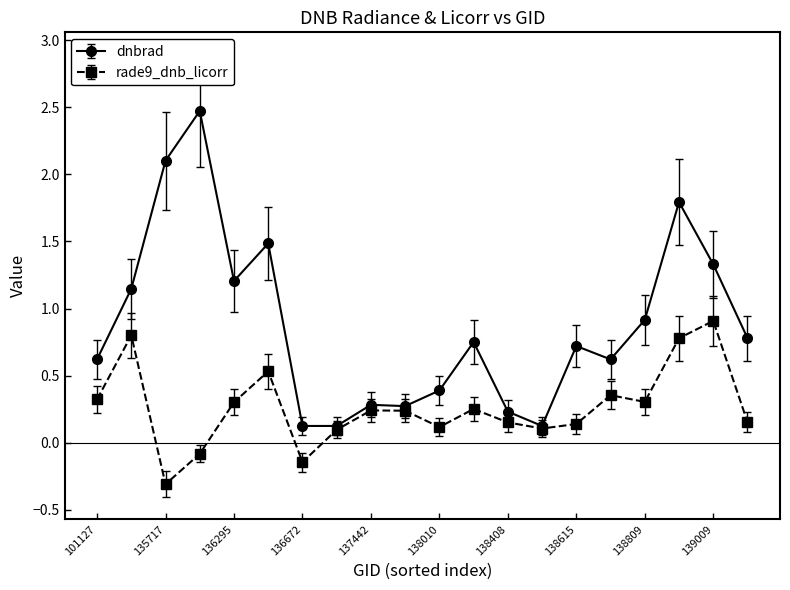

List the series in order of their peak value, lowest first.

rade9_dnb_licorr, dnbrad